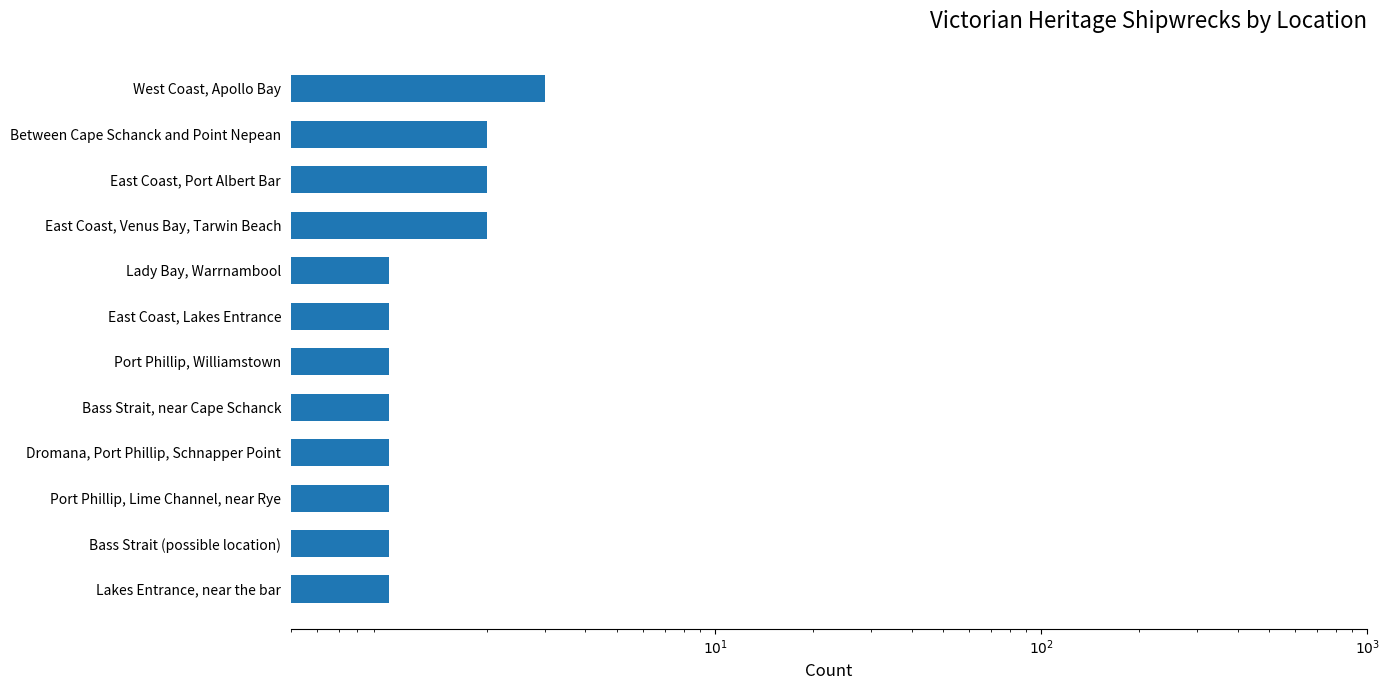

What is the value of the 9th bar from the left?

2